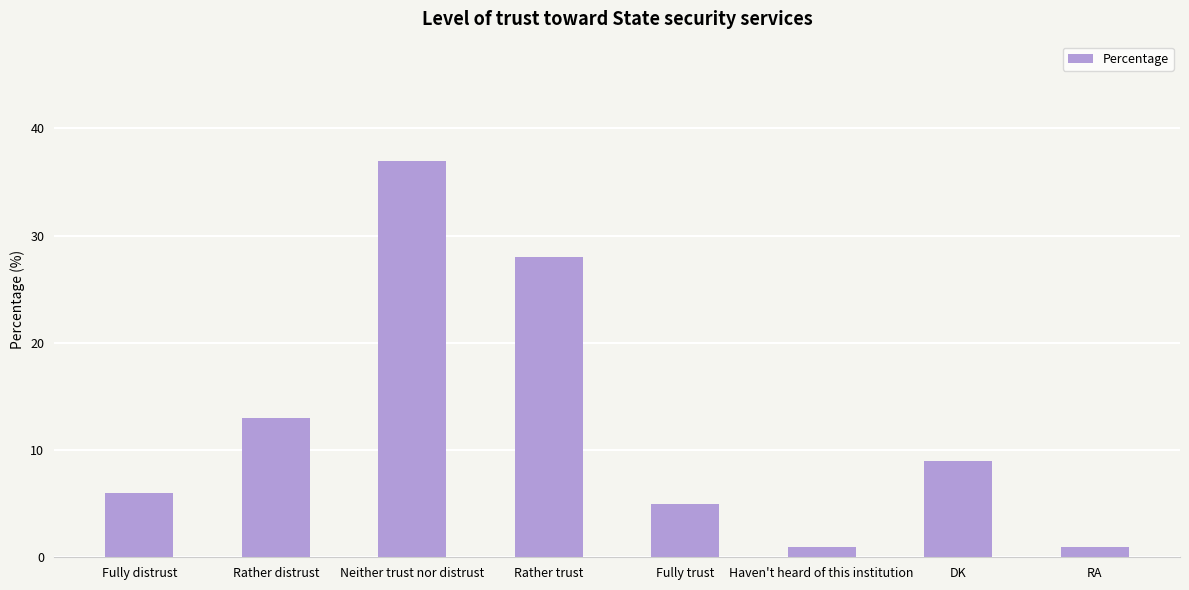

The chart shows a value of 37 at Neither trust nor distrust. True or false?

True